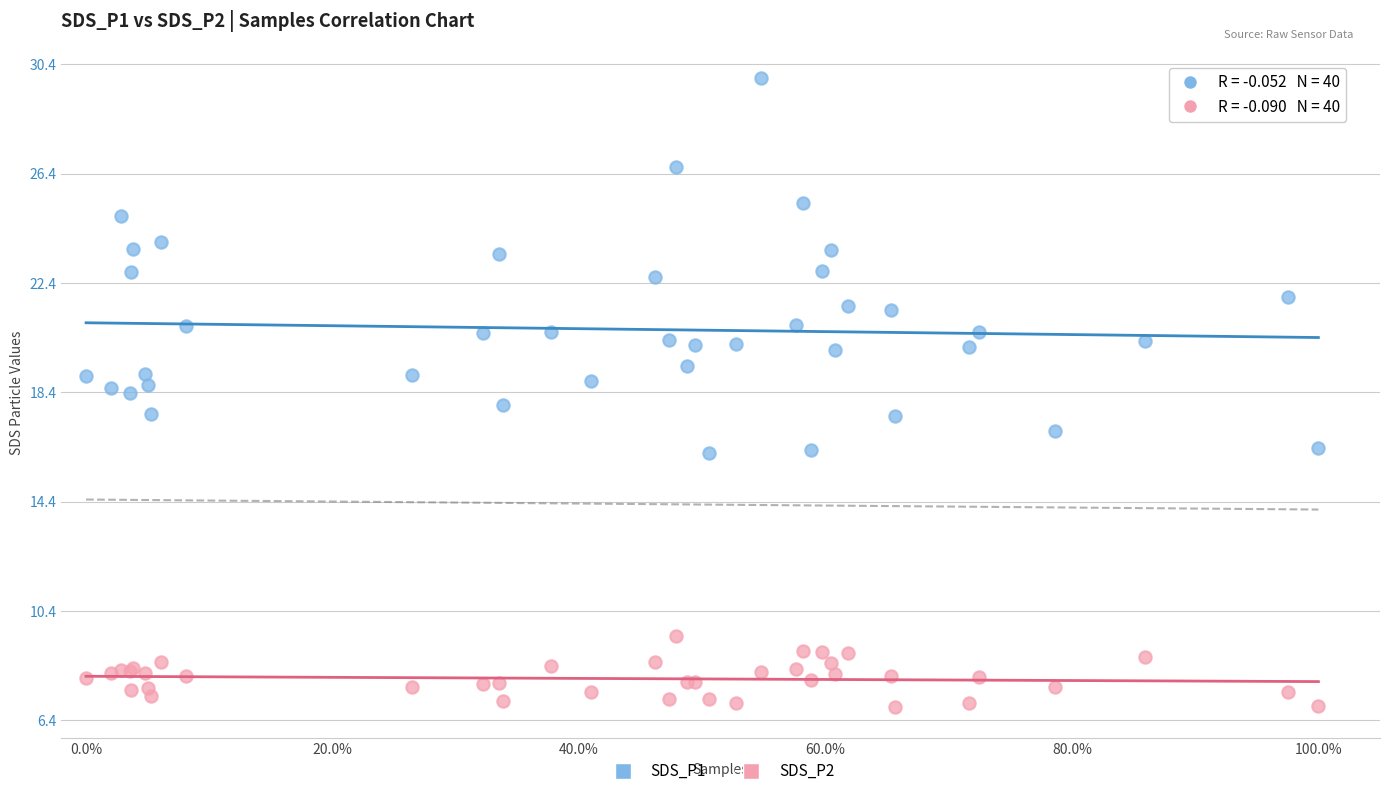

What are all the series names shown in the legend?

SDS_P1, SDS_P2